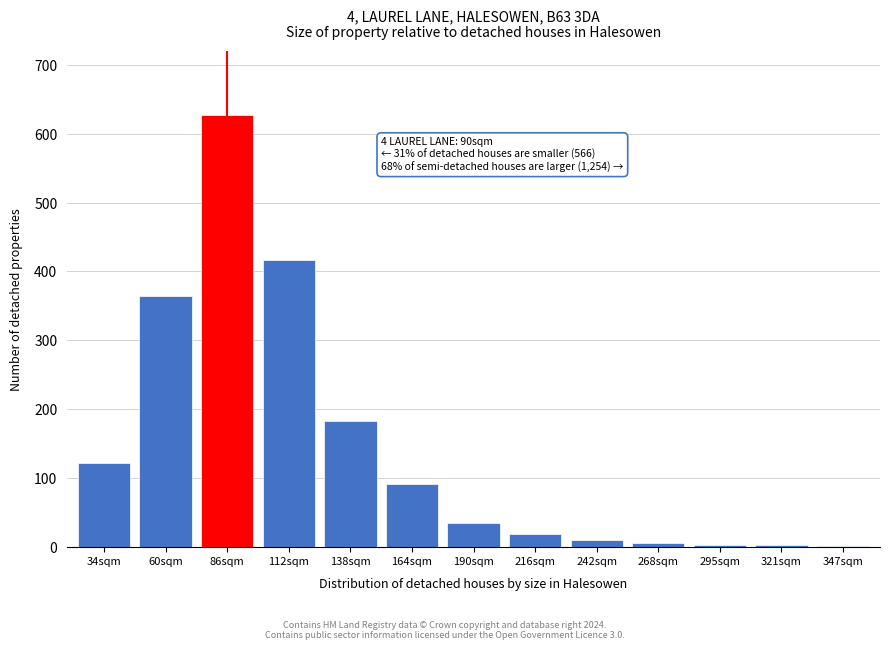

Where is the data nearest to the value 314?

60sqm